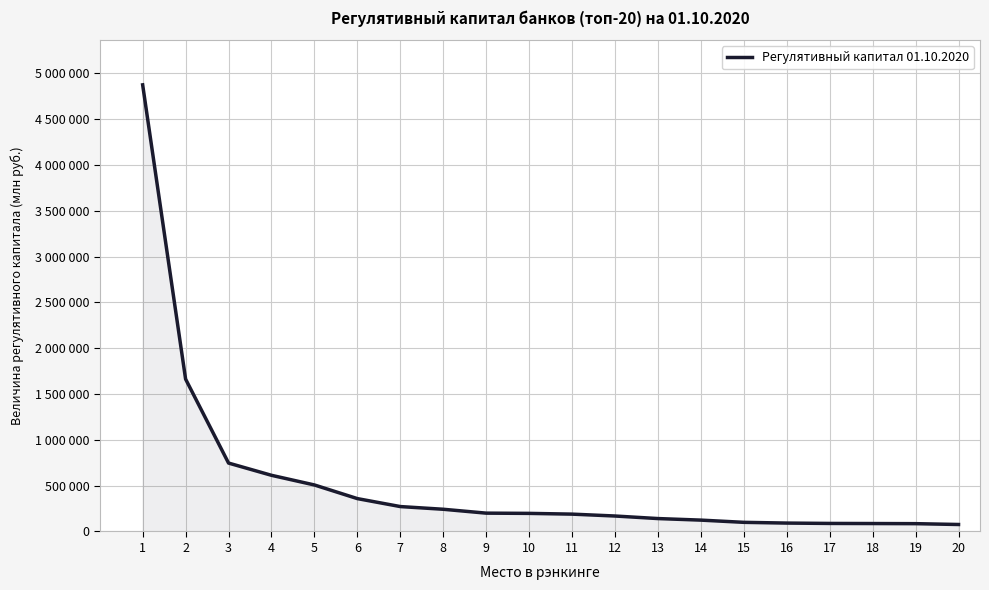

What value does the data have at 8?

242334.4